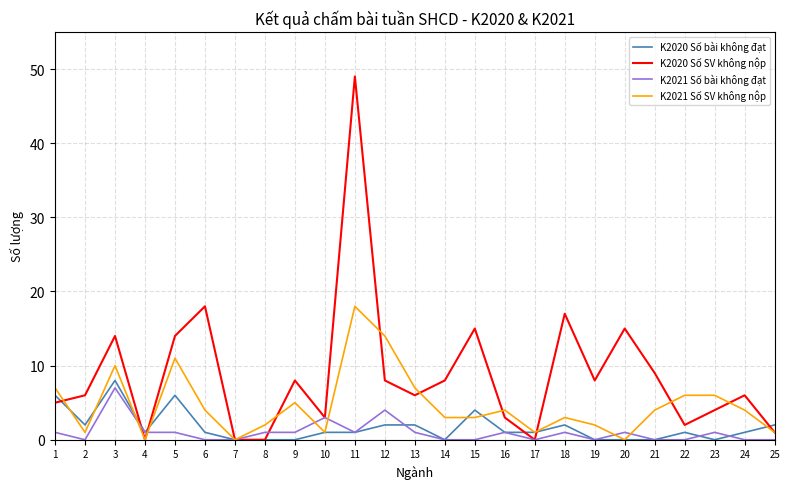

The value of K2020 Số bài không đạt at 19 is 0. True or false?

True